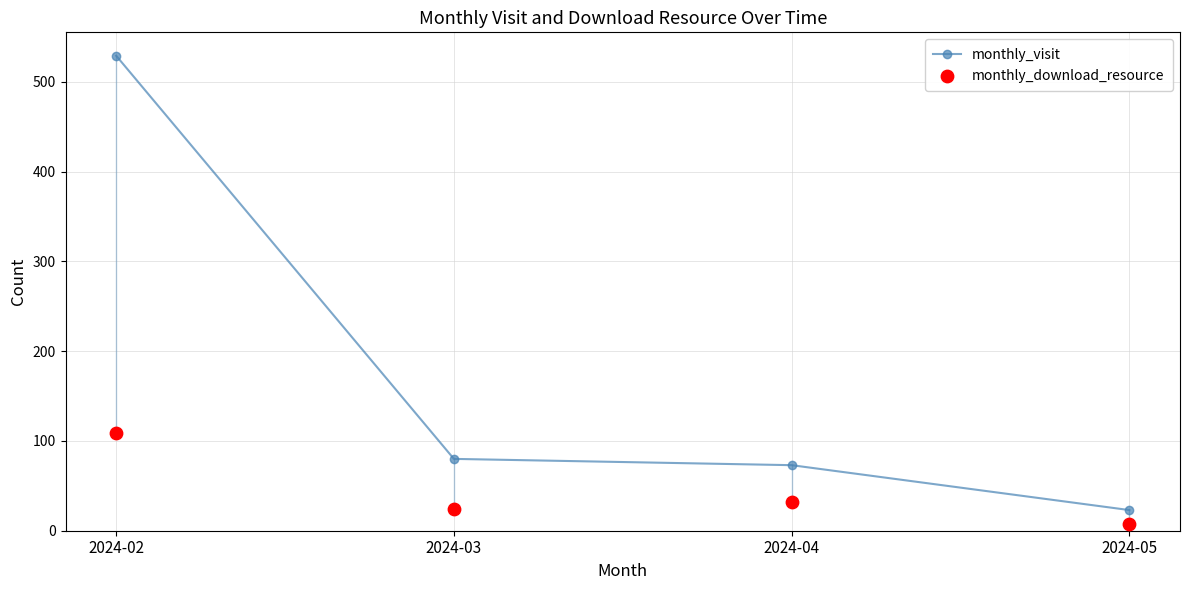

Is the value of monthly_visit at 2024-03 greater than the value of monthly_download_resource at 2024-05?

Yes